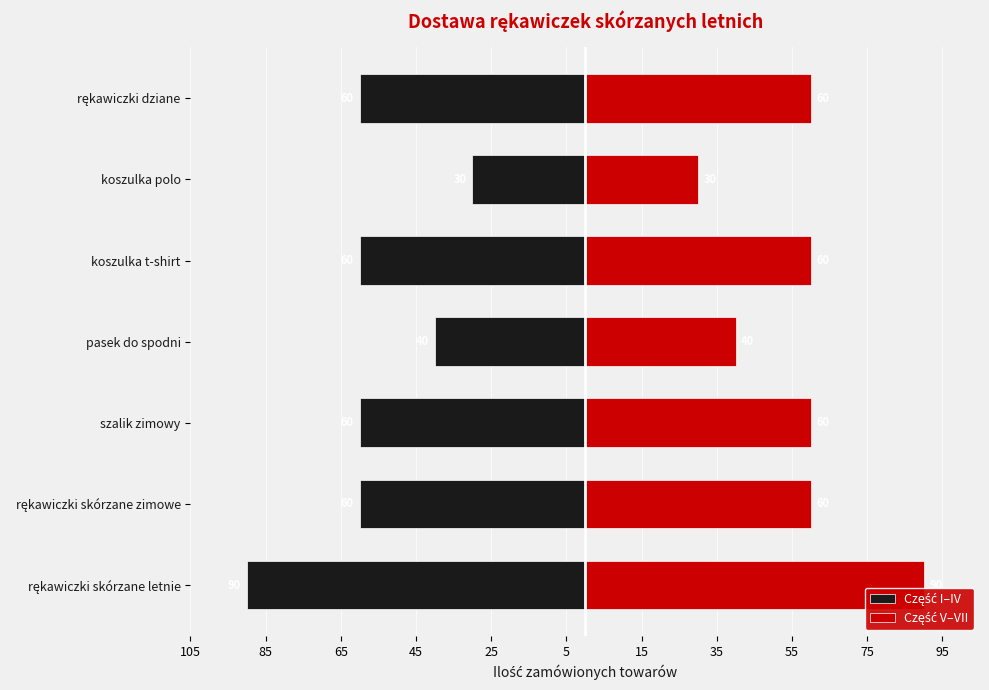

Is it true that Część V–VII equals 60 at szalik zimowy?

True